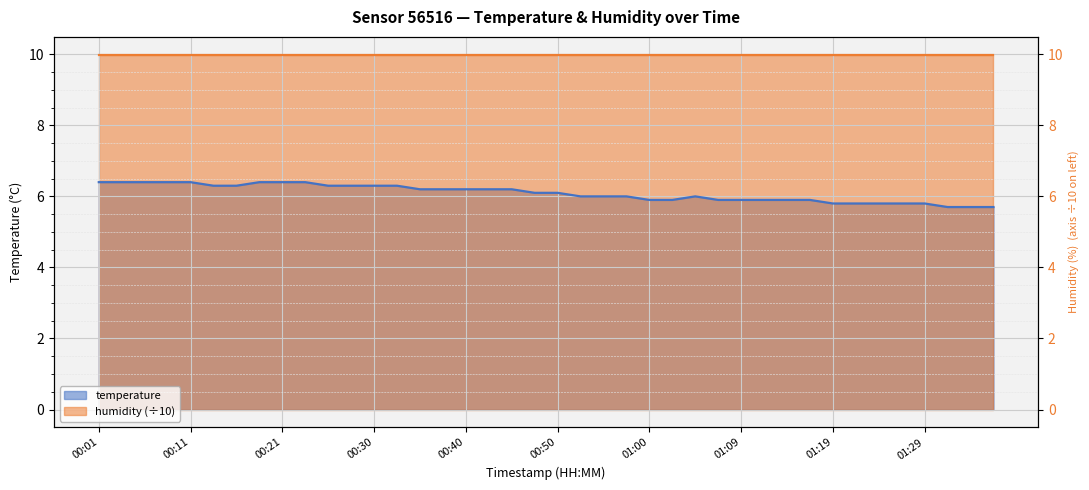

How many categories are shown in the chart?

40